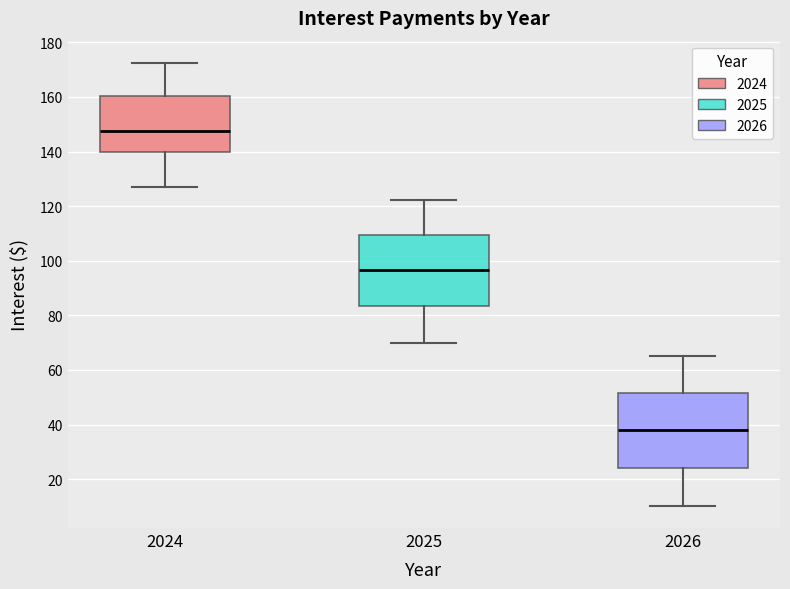

Which box's median line is the lowest?

2026